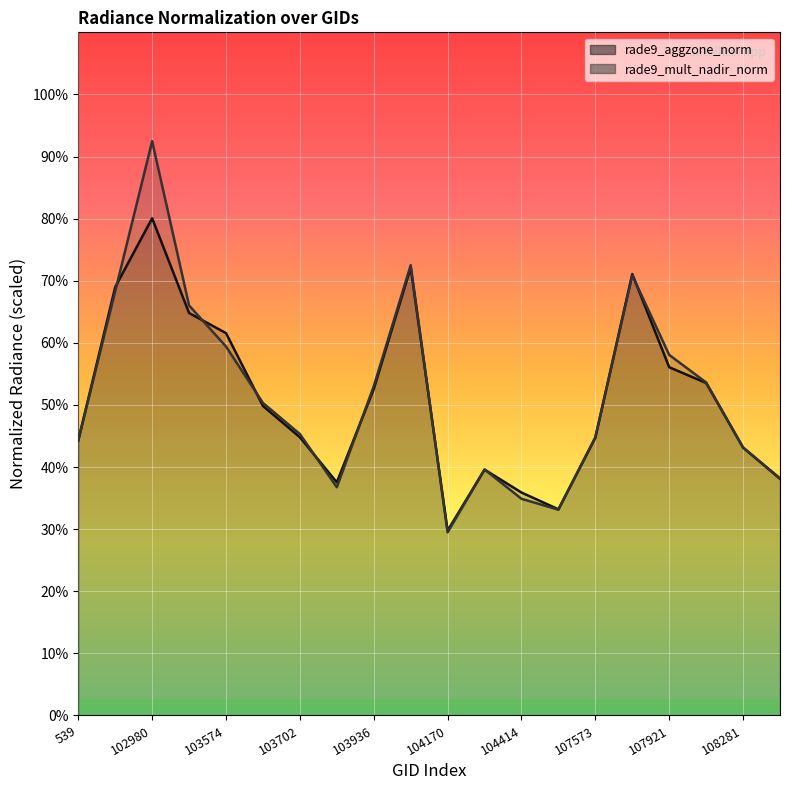

Where is rade9_aggzone_norm_line nearest to the value 1?

104170